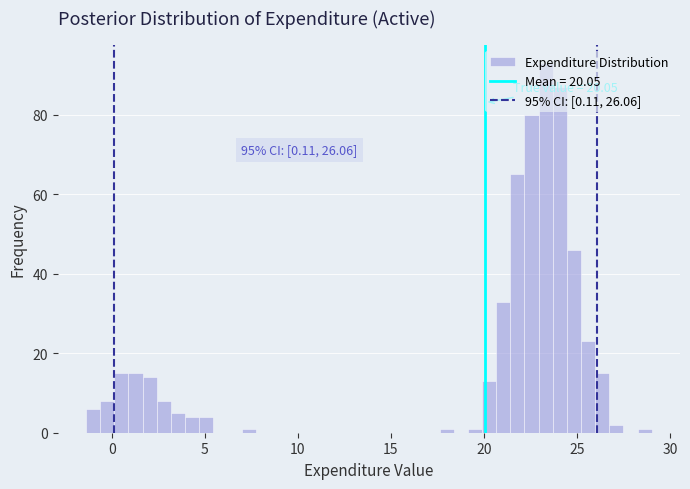

Read against the x-axis, roughly where is the centre of the tallest bar?

23.5